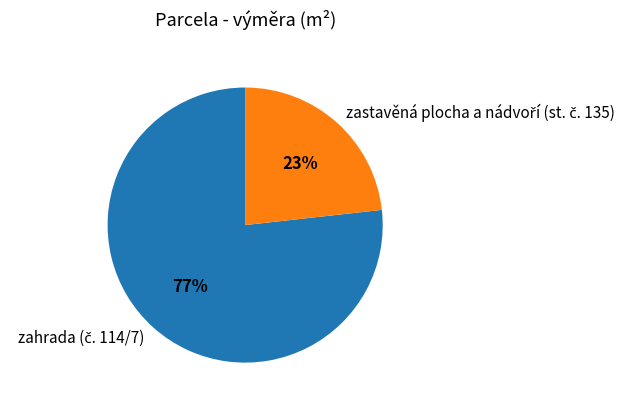

Is there a majority slice in this chart?

Yes